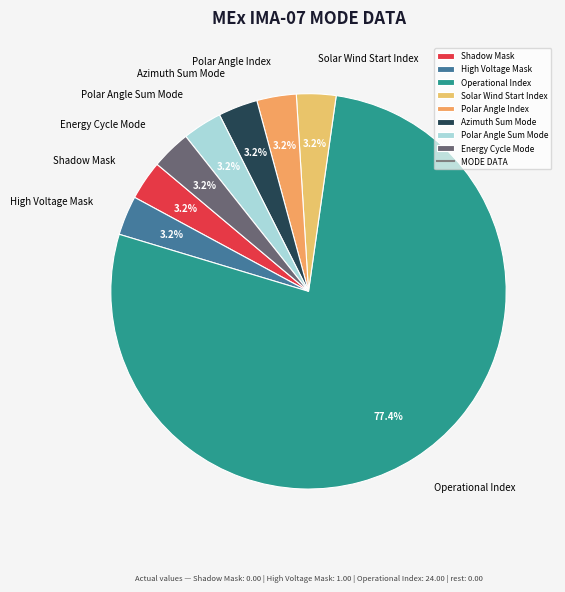

How many segments does this pie chart have?

8